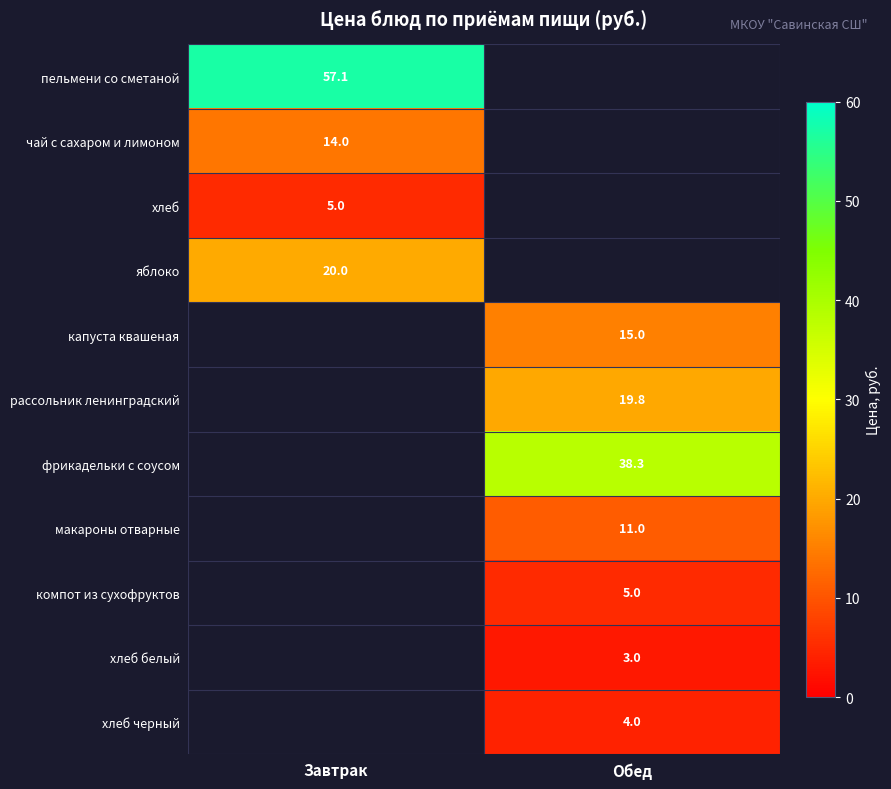

At how many categories does at least one series exceed 42?

1